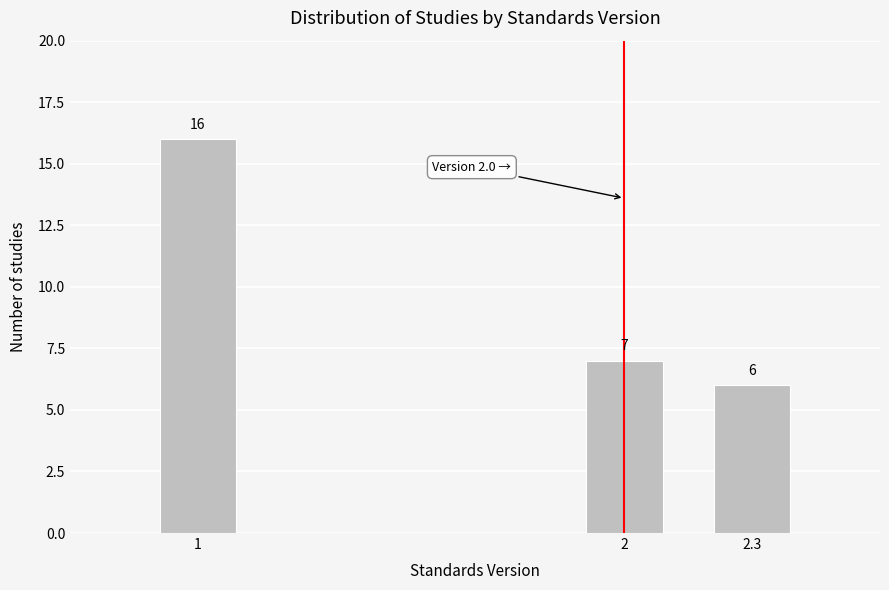

Reading left to right, extract all data points from this chart.

16	7	6